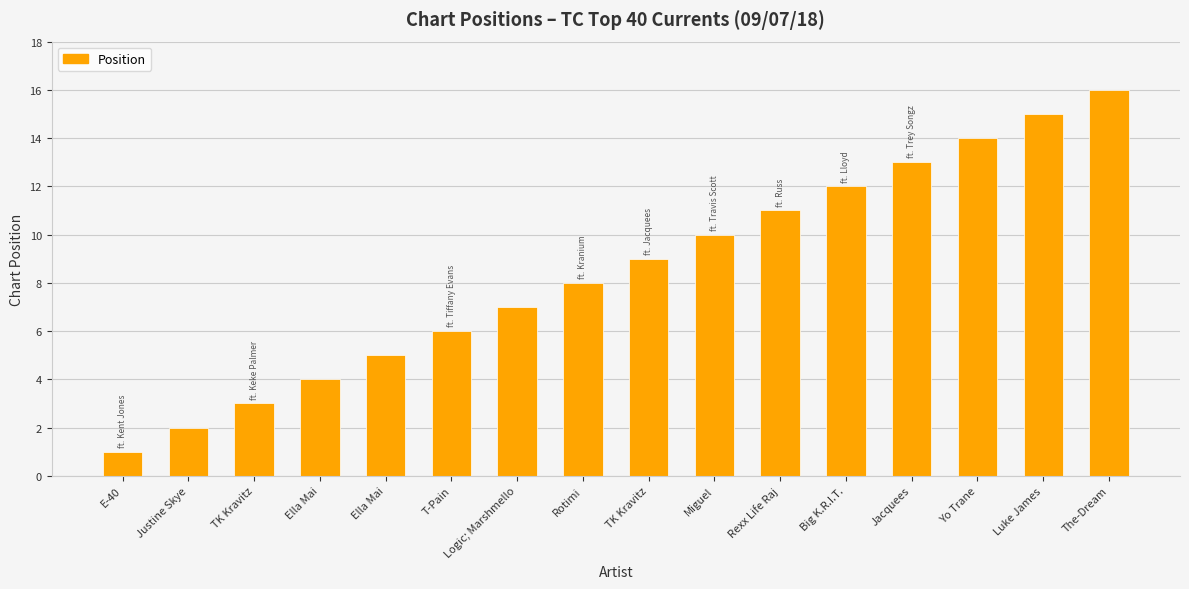

What is the greatest value displayed?

16